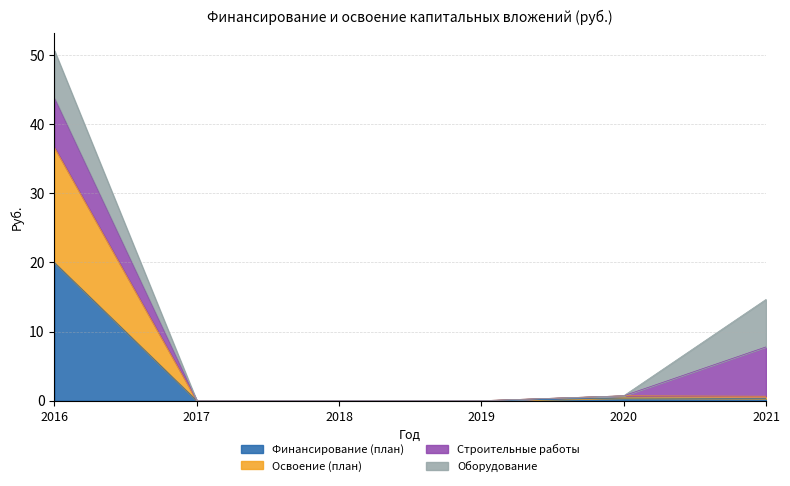

The Освоение (план) series shows -16.5 at 2018. True or false?

False